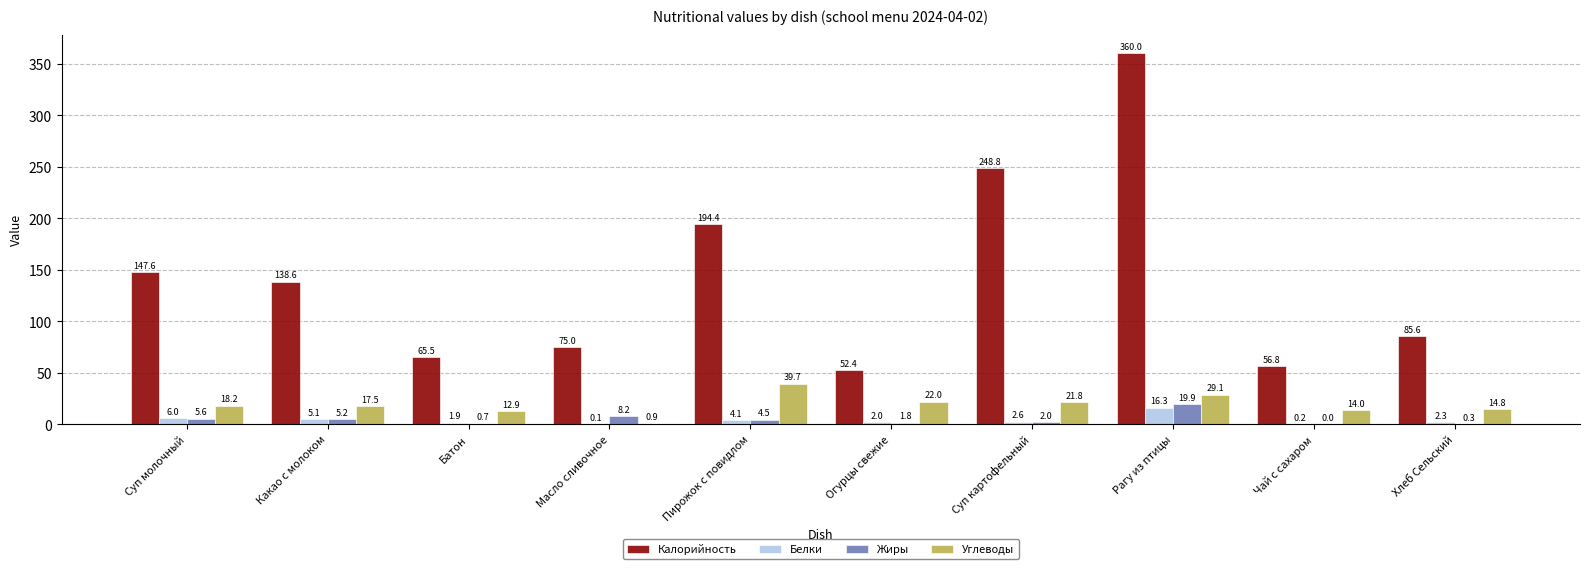

What value does the Жиры series have at Рагу из птицы?

19.9